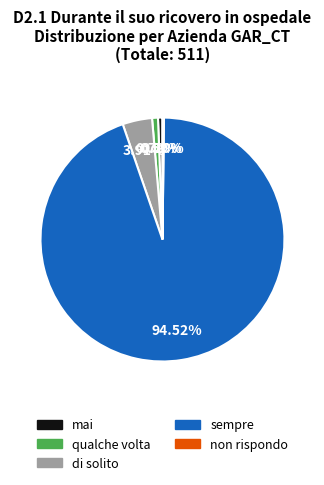

What is the largest slice in the pie chart?

sempre